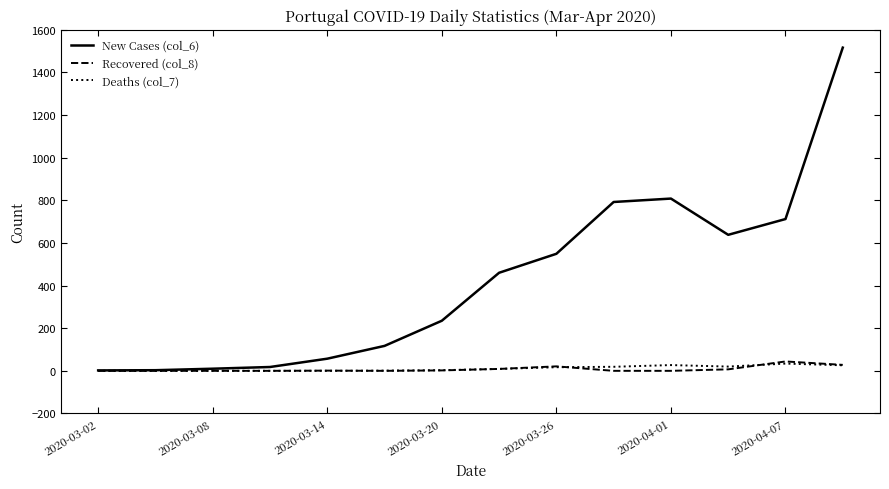

Which series has the widest spread of values?

New Cases (col_6)